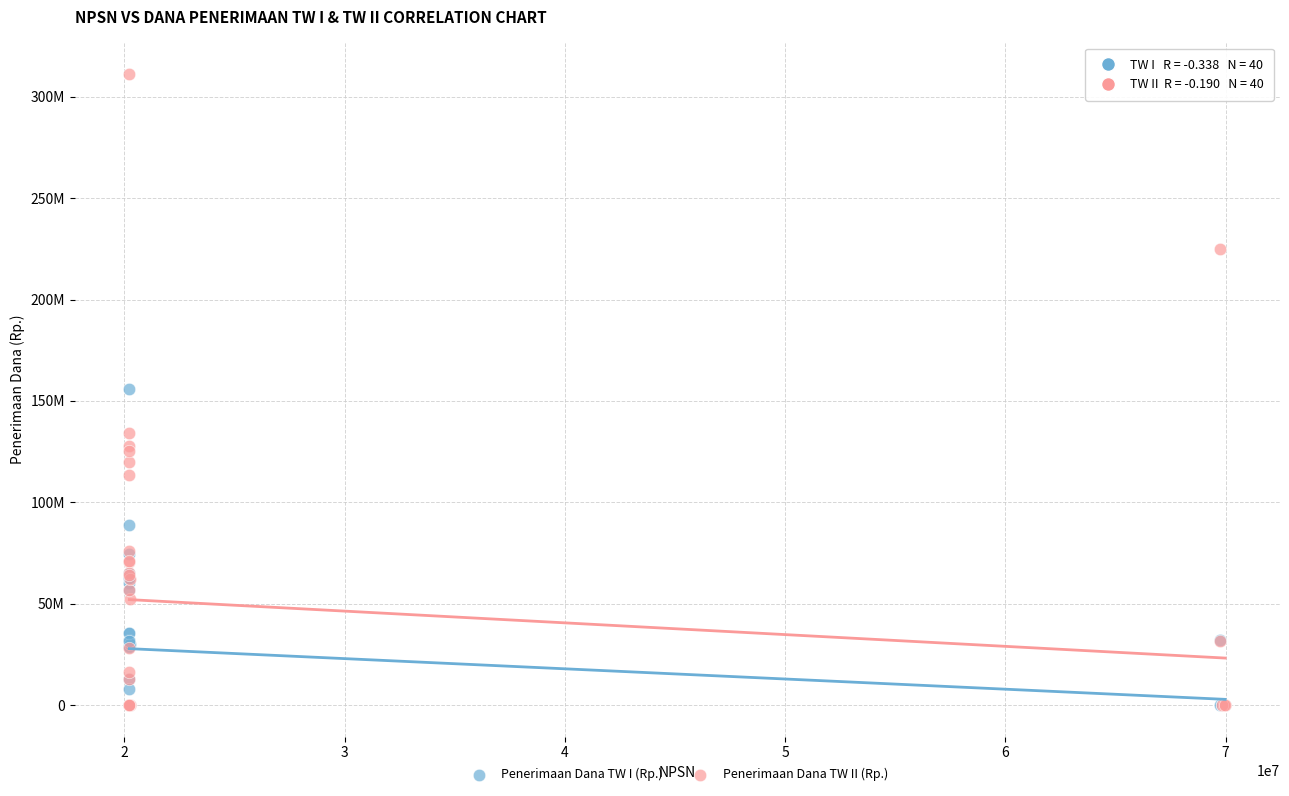

What are all the series names shown in the legend?

Penerimaan Dana TW I (Rp.), Penerimaan Dana TW II (Rp.)